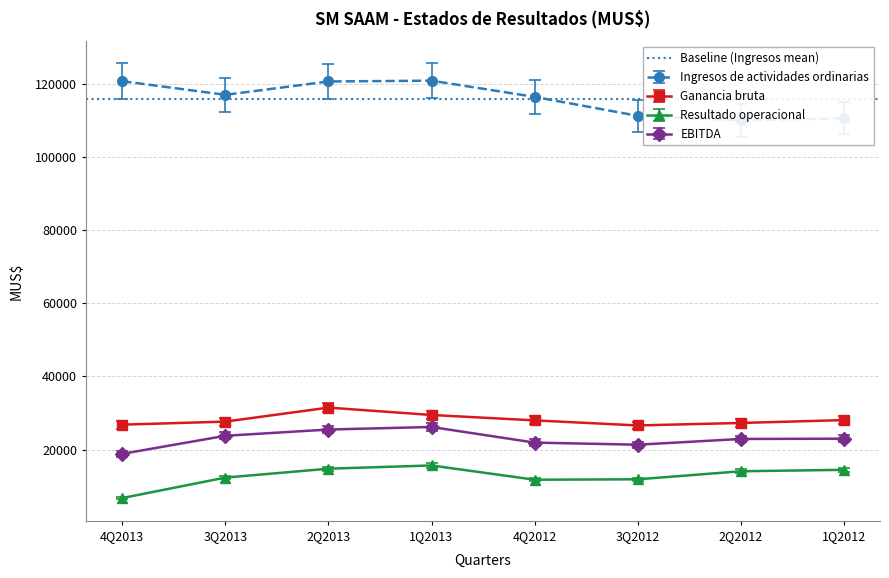

Rank the categories by Ingresos de actividades ordinarias value from highest to lowest.

1Q2013, 4Q2013, 2Q2013, 3Q2013, 4Q2012, 3Q2012, 1Q2012, 2Q2012